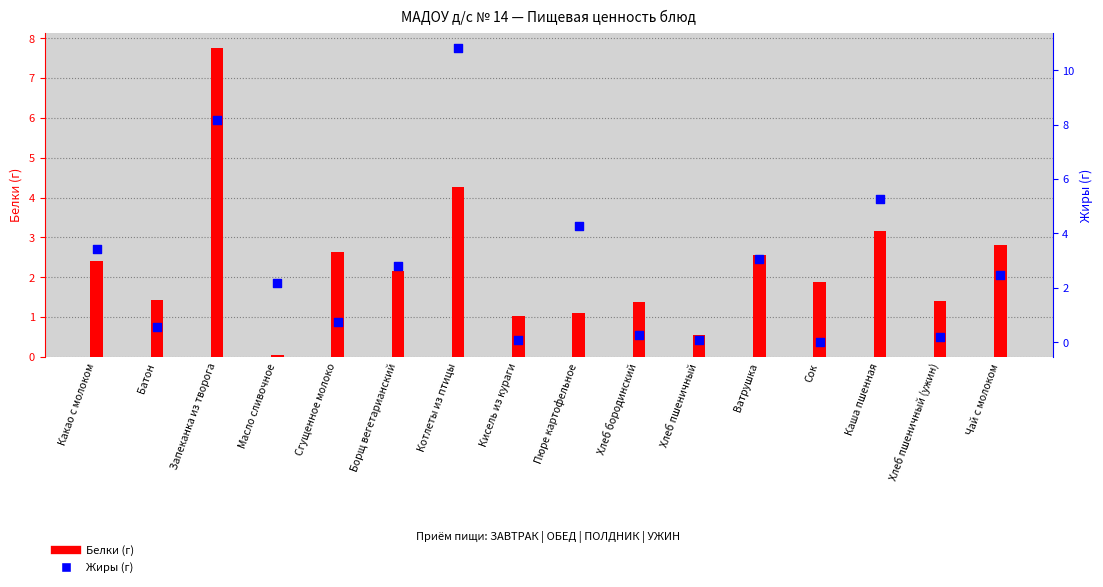

Which series has the largest total across all categories?

Жиры